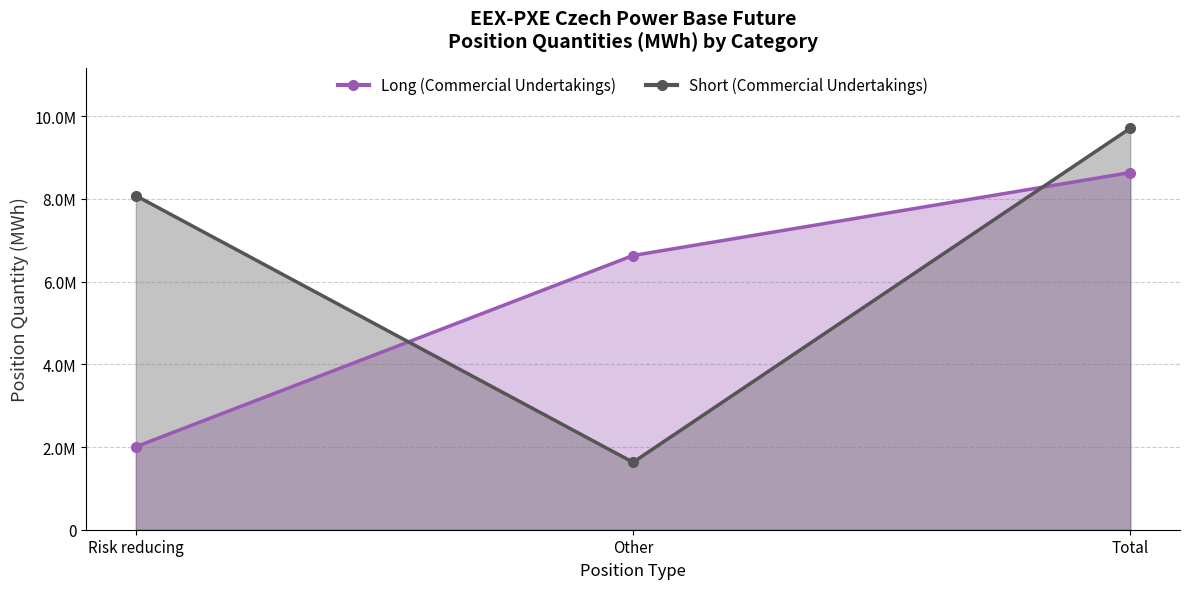

Rank the series by their average value, from lowest to highest.

Long (Commercial Undertakings), Short (Commercial Undertakings)